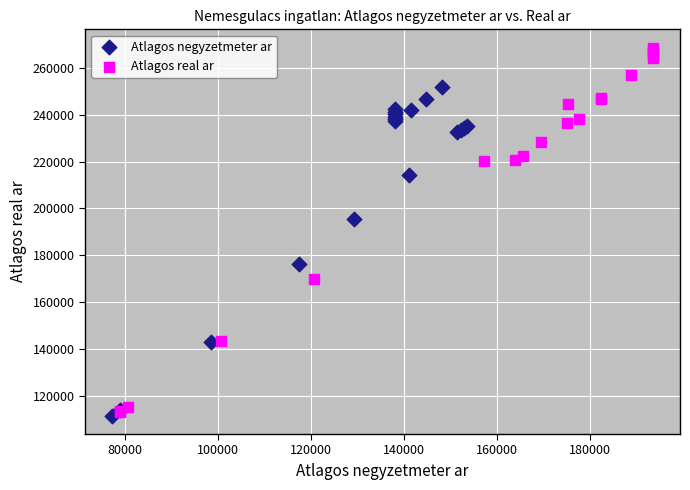

Which series contains the lowest Y value?

Atlagos negyzetmeter ar